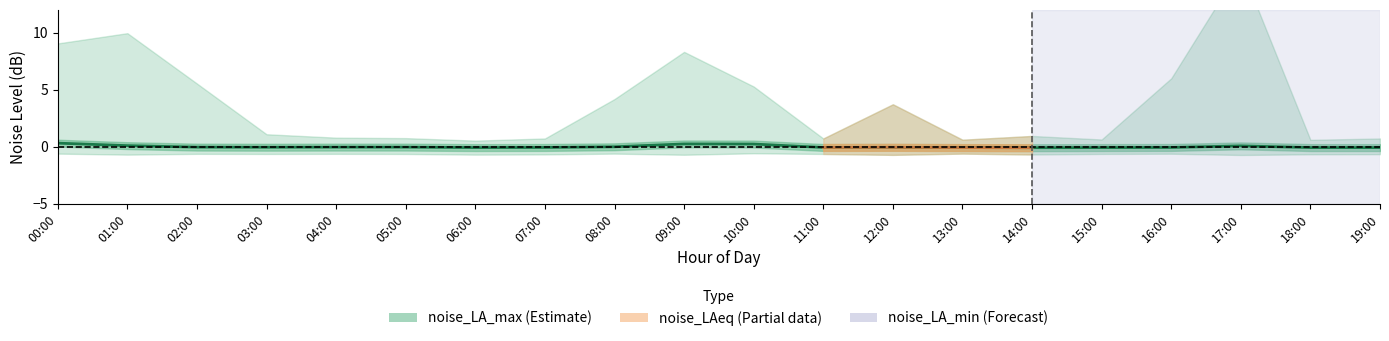

How many positive values are there?

5